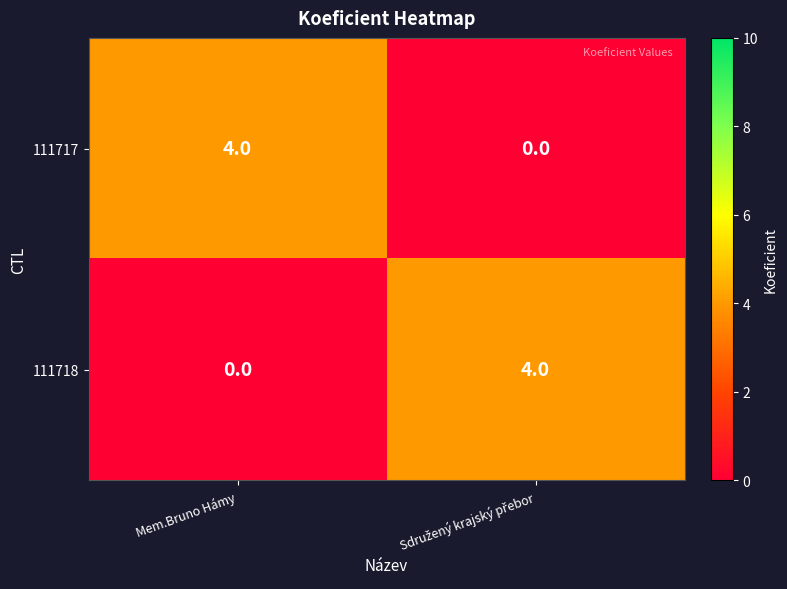

Reading left to right, list all the values displayed in this chart.

111717: 4	0
111718: 0	4